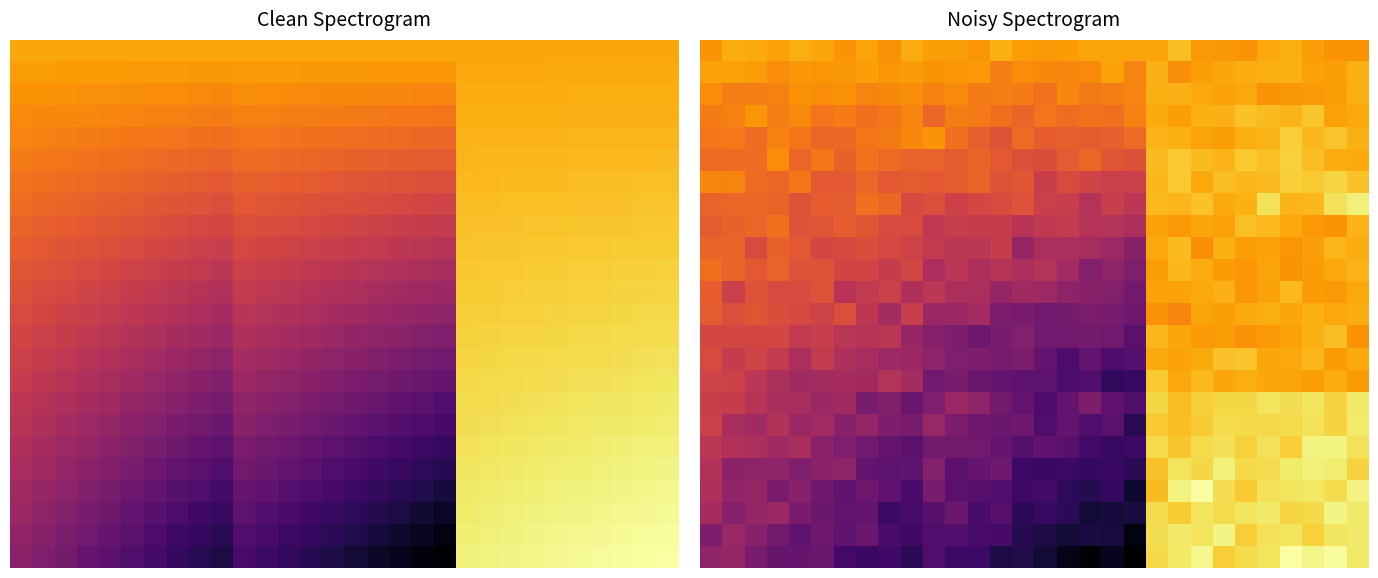

What is the total value across all series at 23?

242.5